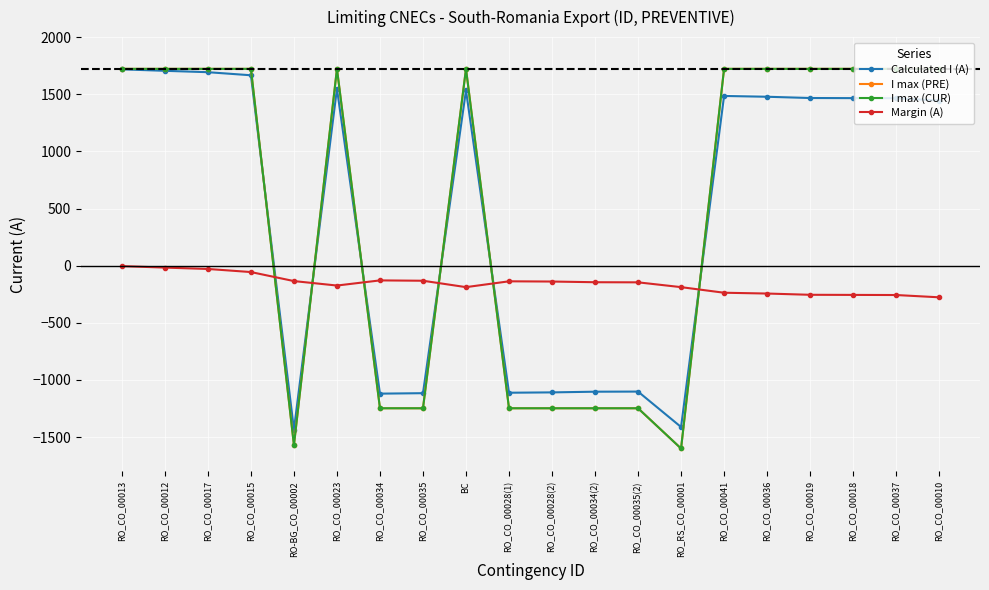

After their last crossing, which series has the higher values: I max (CUR) or Calculated I (A)?

I max (CUR)